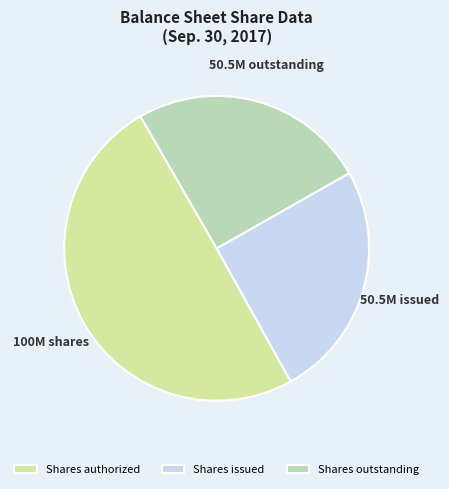

How many segments does this pie chart have?

3